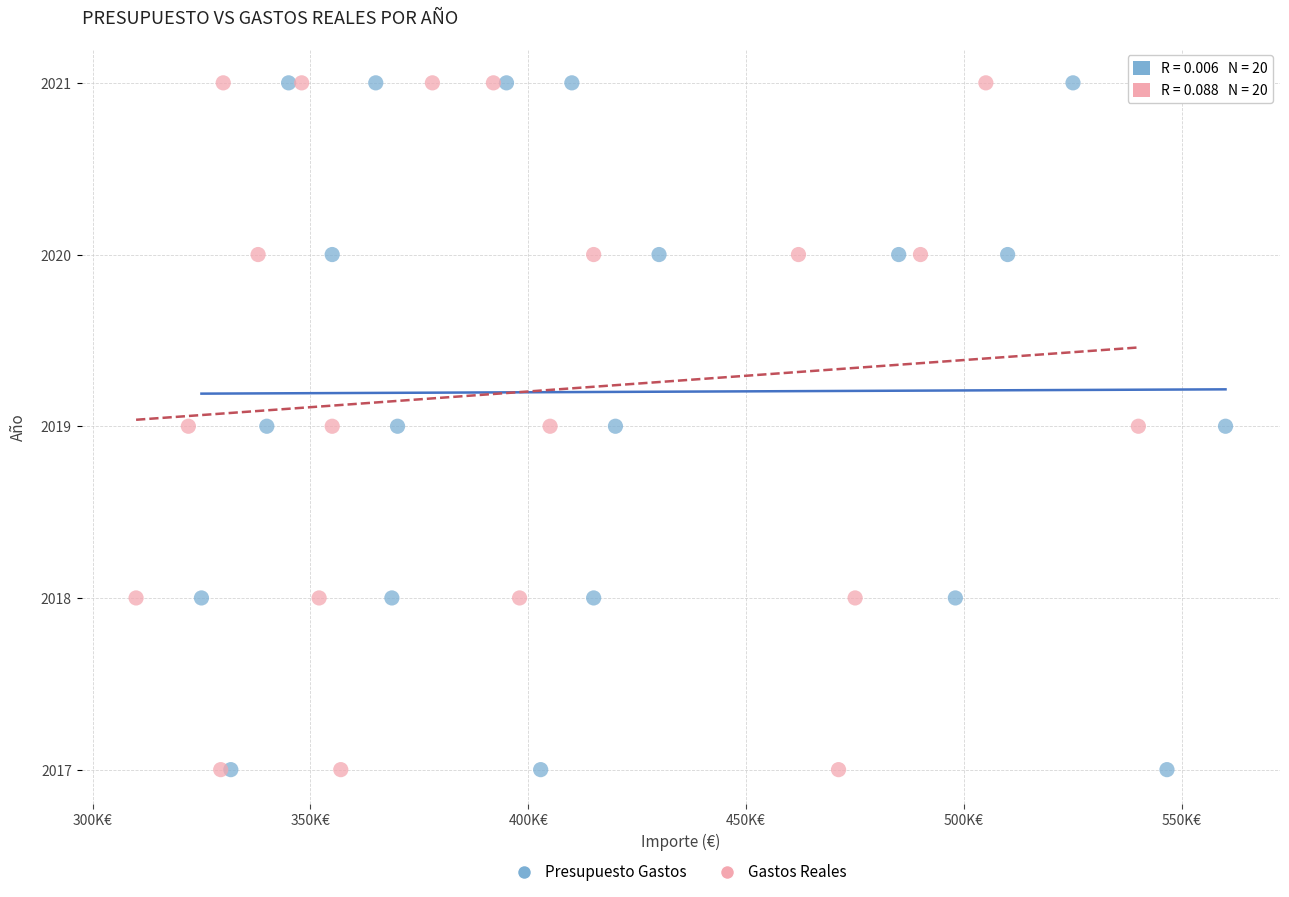

What are all the series names shown in the legend?

Presupuesto Gastos, Gastos Reales